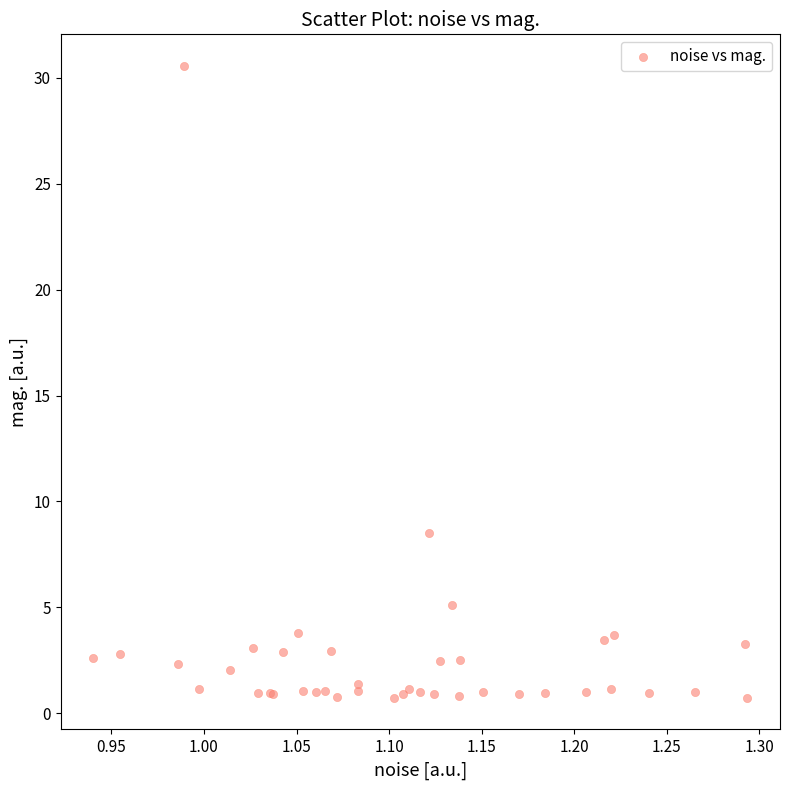

What Y value in the scatter plot is closest to 15?

8.5